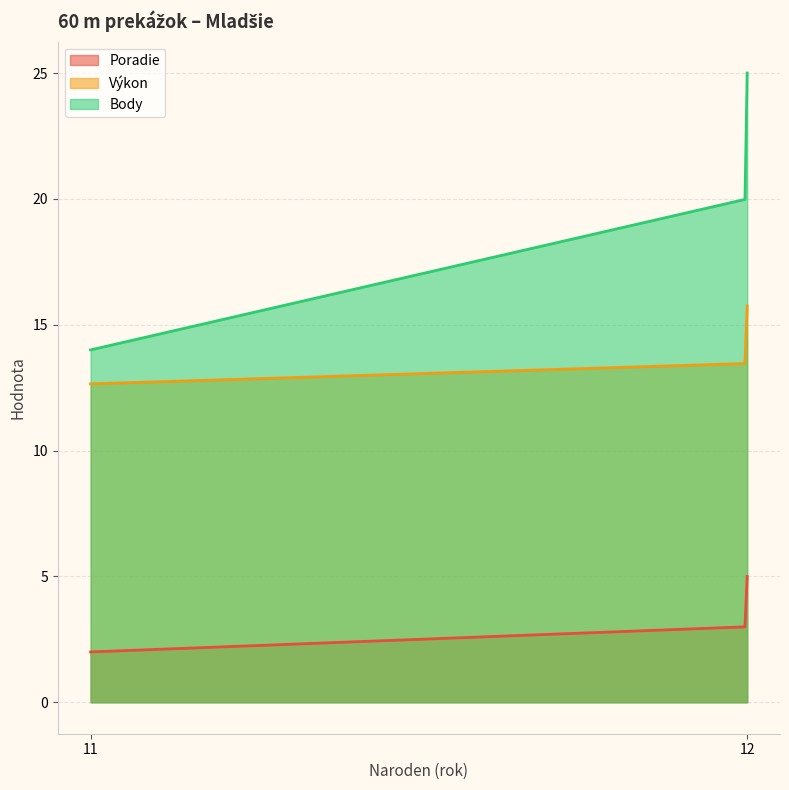

Which label corresponds to the smallest value in the chart?

11